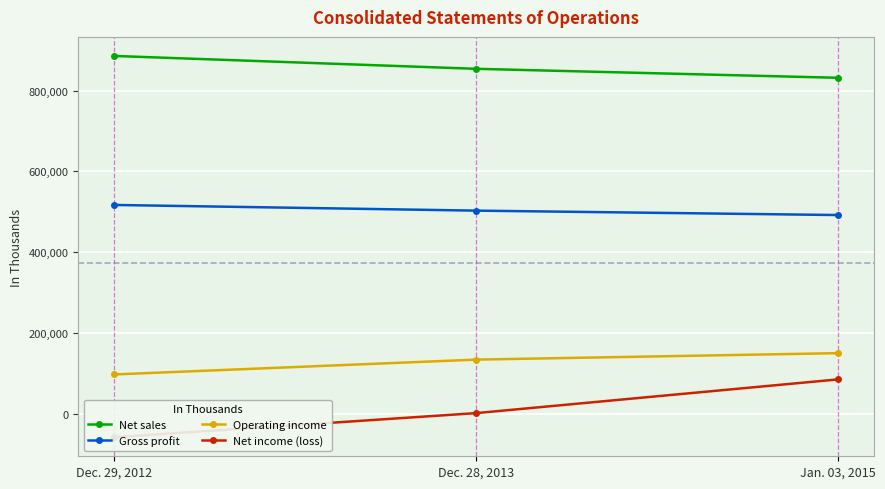

At which category is the sum across all series the highest?

Jan. 03, 2015